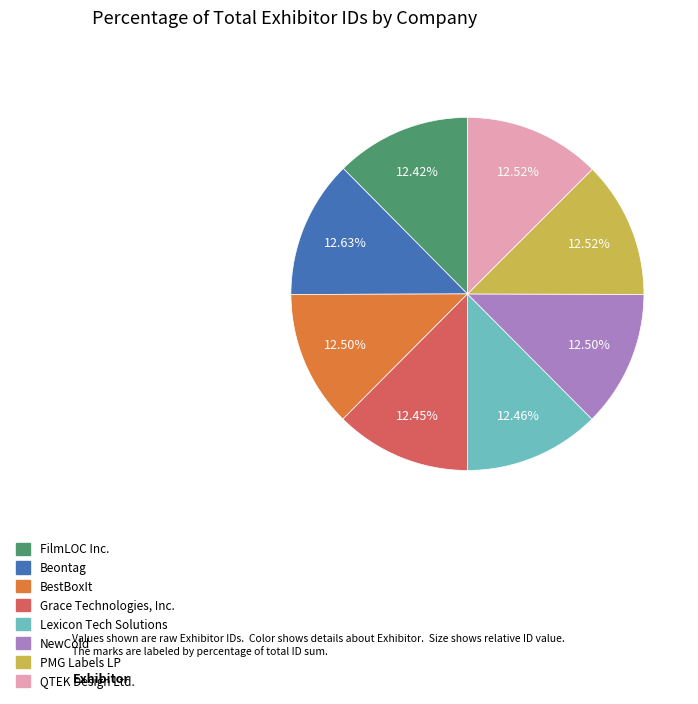

True or false: Grace Technologies, Inc. accounts for 12% of the total.

True